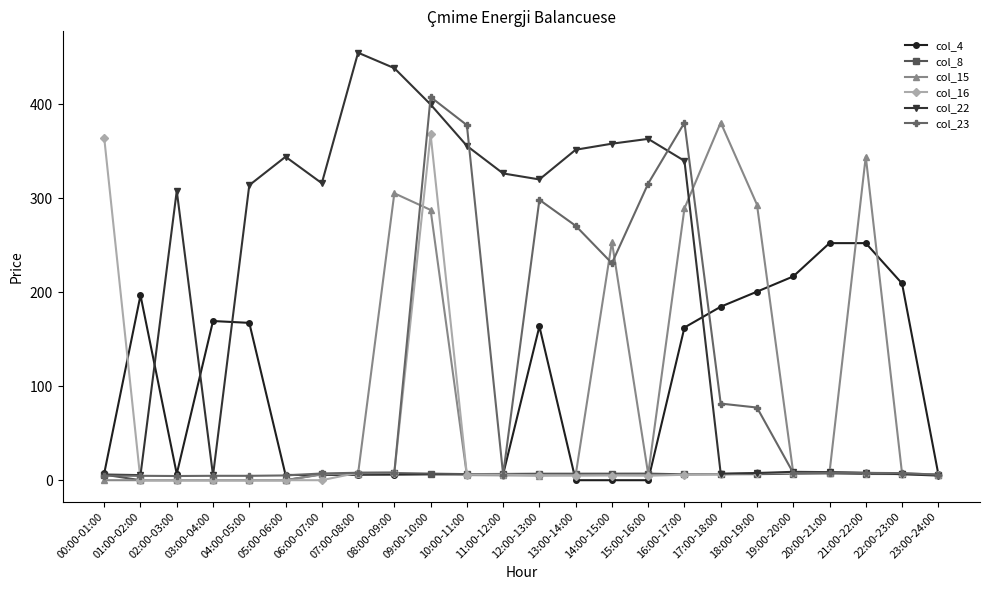

Which series has the widest spread of values?

col_22